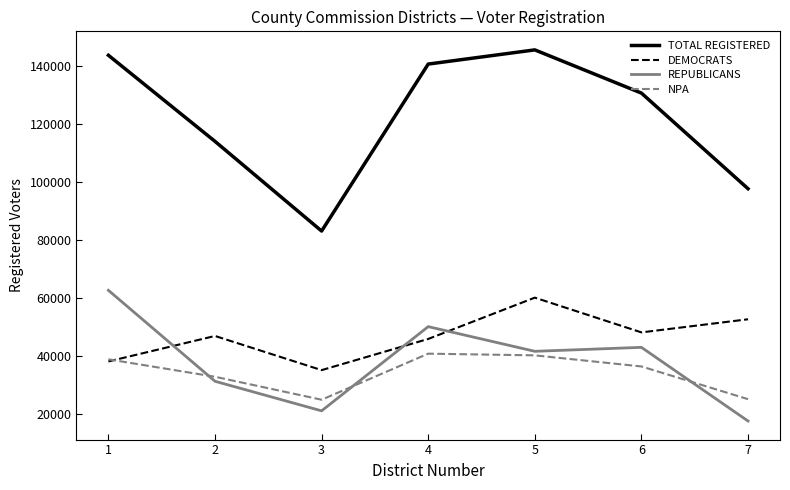

What is the difference between the highest and lowest values at 4?

99882